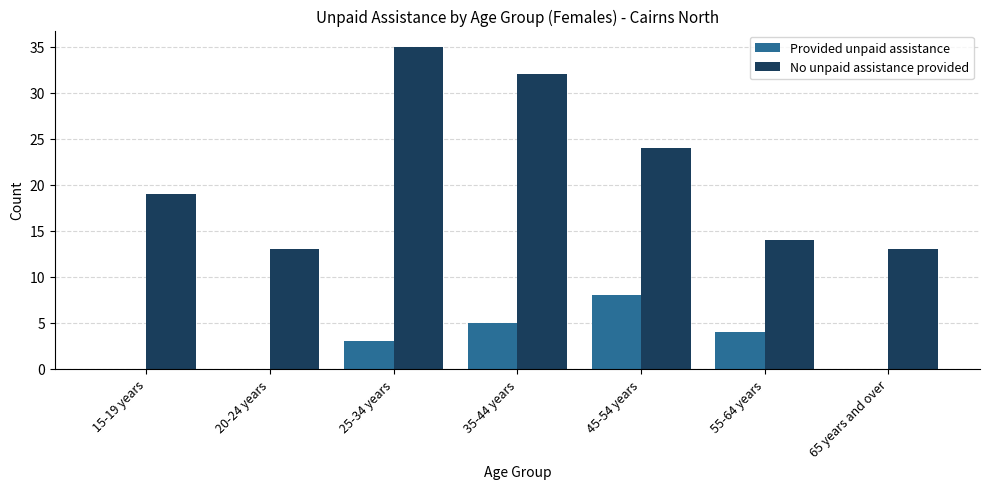

What is the sum of all Provided unpaid assistance values?

20